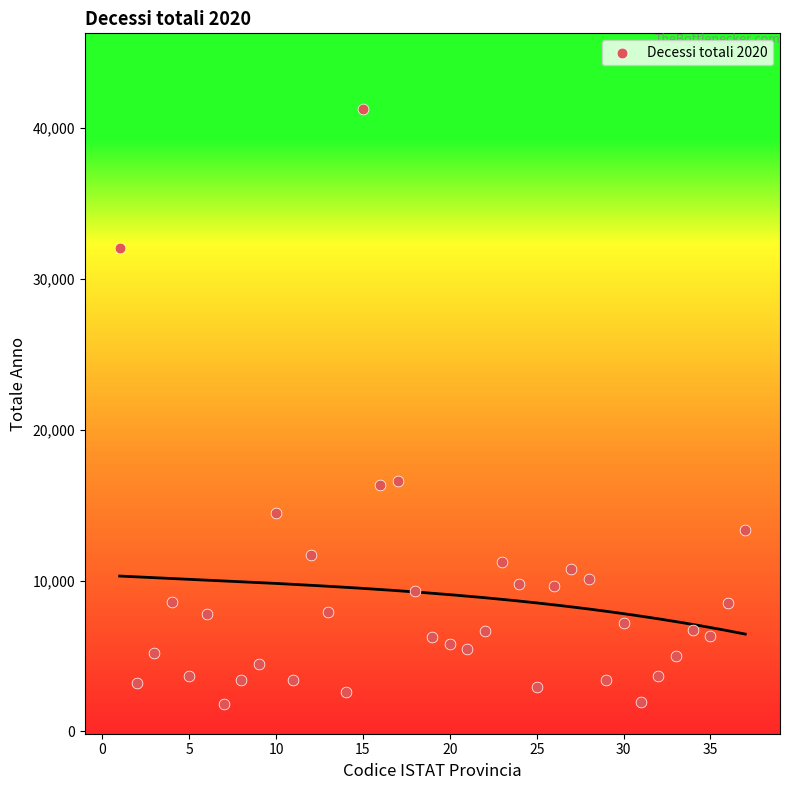

What is the range of Y values (max minus min)?

39432